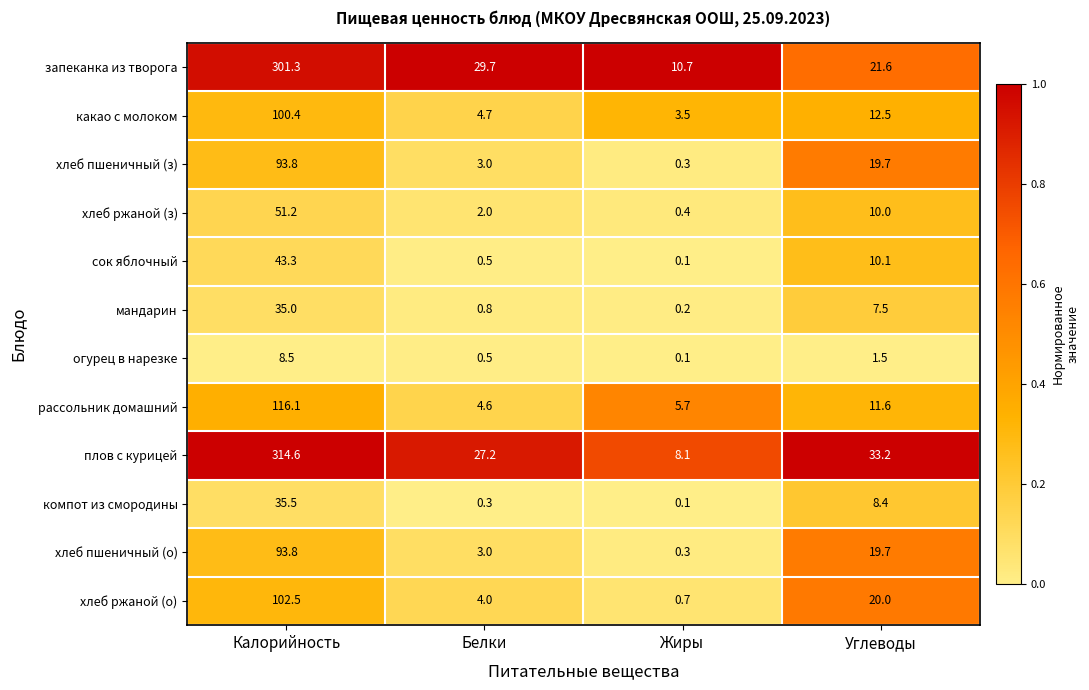

What is the difference between the maximum and second lowest values in the мандарин series?

34.2